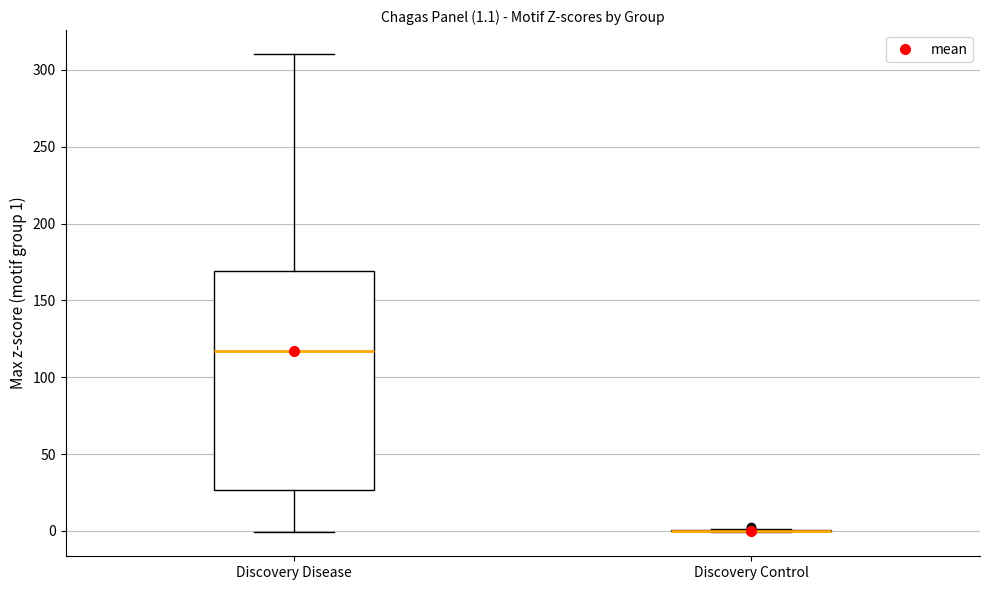

Which box is the tallest, from its lower edge to its upper edge?

Discovery Disease